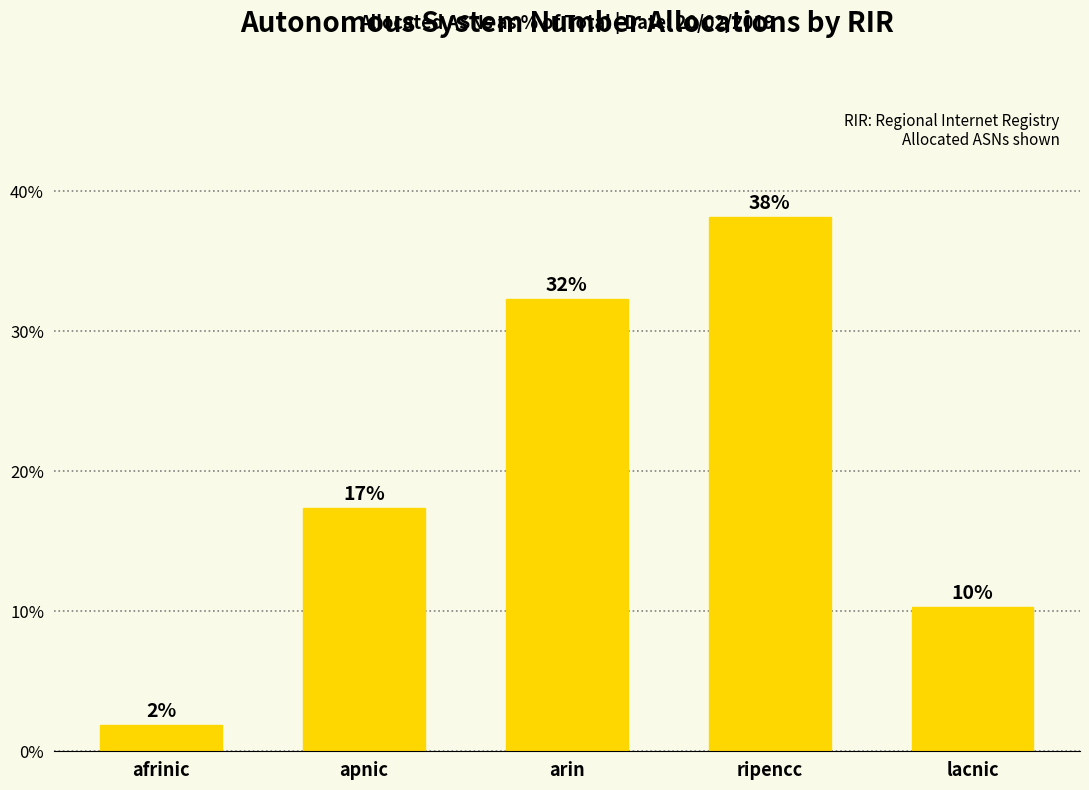

Is it true that the value at afrinic is 2.5?

False